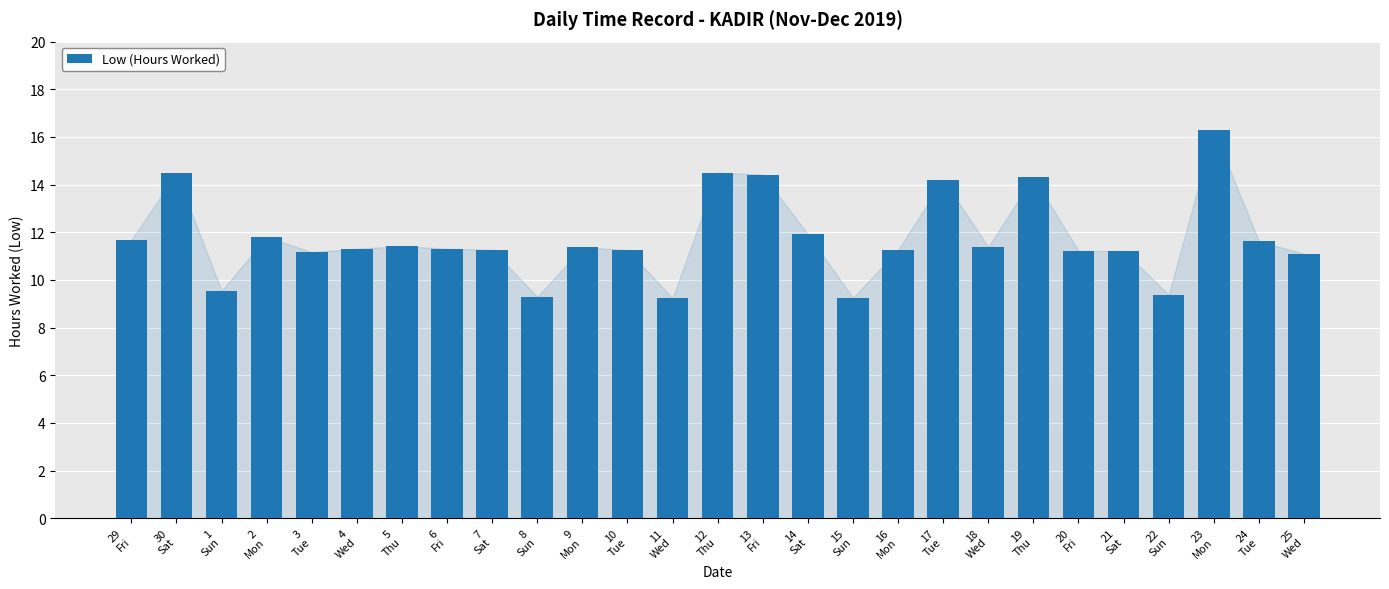

Are the bars grouped side by side (vs. stacked)?

No